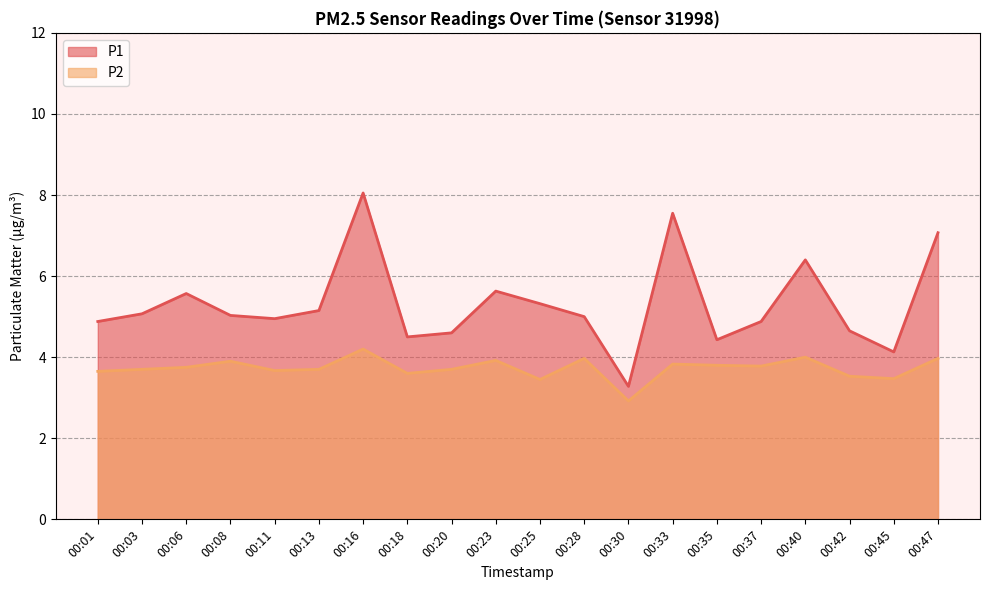

Reading right to left, list all the values displayed in this chart.

P1: 00:47=7.1	00:45=4.1	00:42=4.7	00:40=6.4	00:37=4.9	00:35=4.4	00:33=7.5	00:30=3.3	00:28=5.0	00:25=5.3	00:23=5.6	00:20=4.6	00:18=4.5	00:16=8.1	00:13=5.2	00:11=5.0	00:08=5.0	00:06=5.6	00:03=5.1	00:01=4.9
P2: 00:47=4.0	00:45=3.5	00:42=3.5	00:40=4.0	00:37=3.8	00:35=3.8	00:33=3.8	00:30=2.9	00:28=4.0	00:25=3.5	00:23=3.9	00:20=3.7	00:18=3.6	00:16=4.2	00:13=3.7	00:11=3.7	00:08=3.9	00:06=3.8	00:03=3.7	00:01=3.6